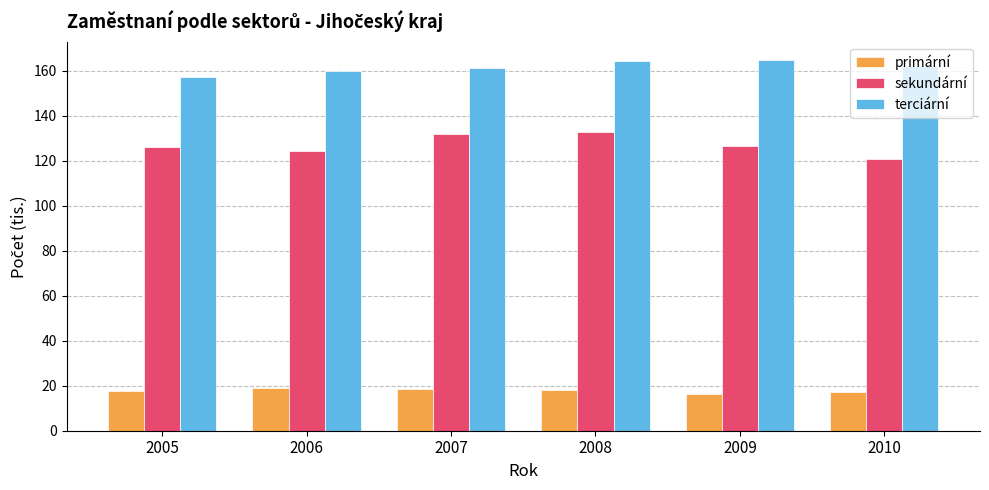

Rank the series at 2007 from highest to lowest value.

terciární, sekundární, primární